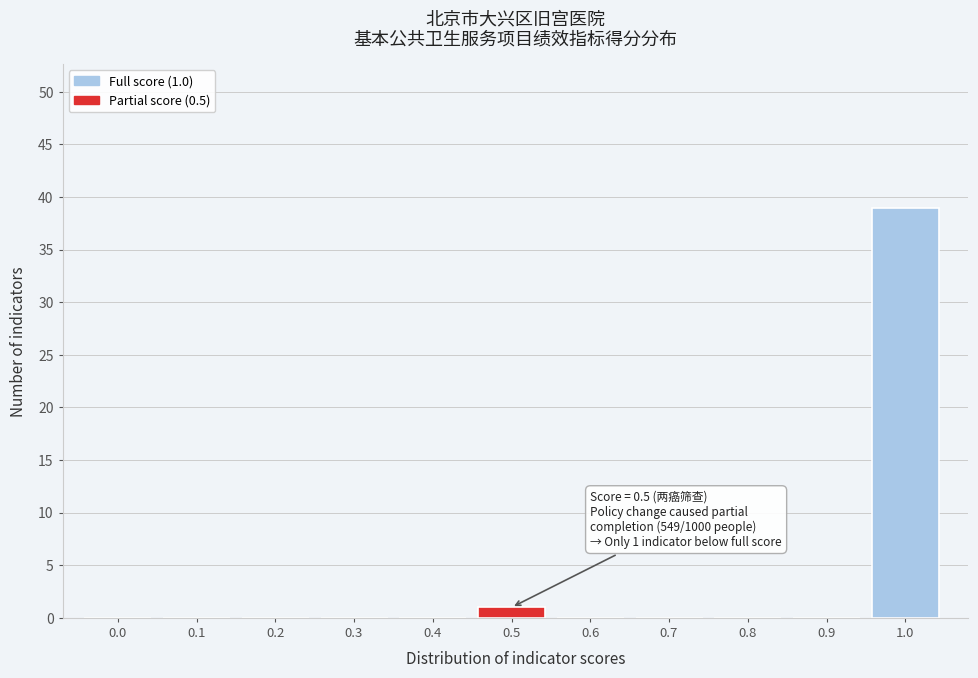

Reading left to right, what are all the values shown in this chart?

0.0=0	0.1=0	0.2=0	0.3=0	0.4=0	0.5=1	0.6=0	0.7=0	0.8=0	0.9=0	1.0=39